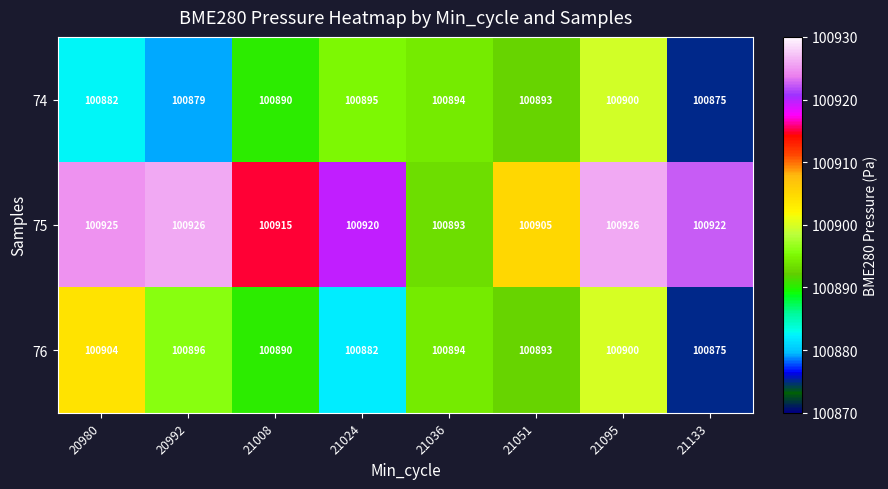

What is the sum of all 76 values?

807134